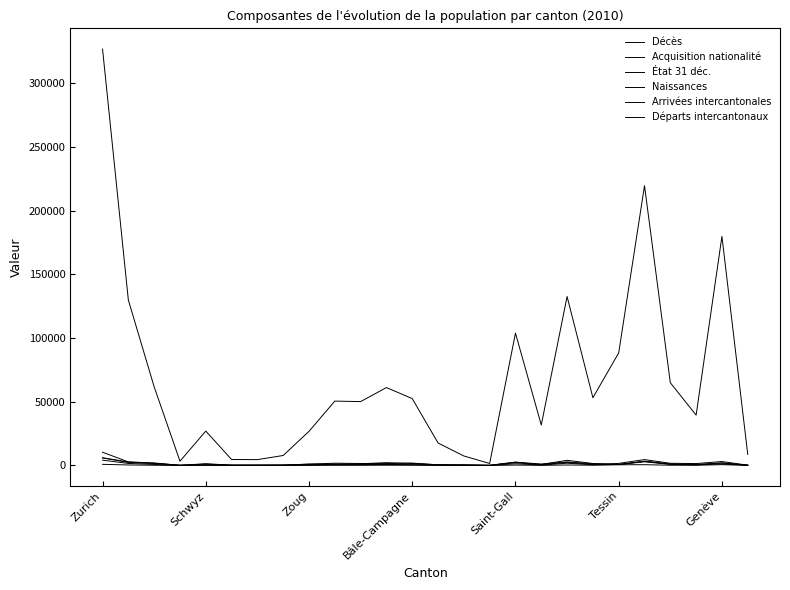

What is the minimum value shown in the chart?

6